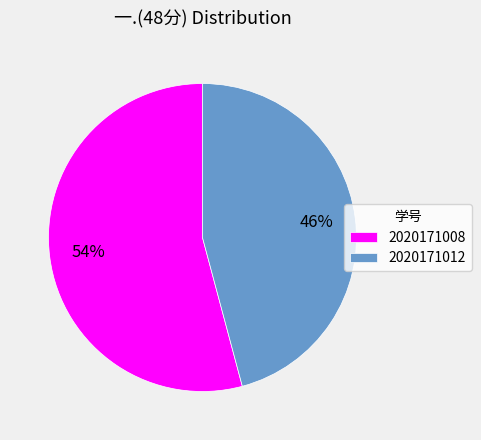

Do 2020171008 and 2020171012 together represent more than half of the pie?

Yes